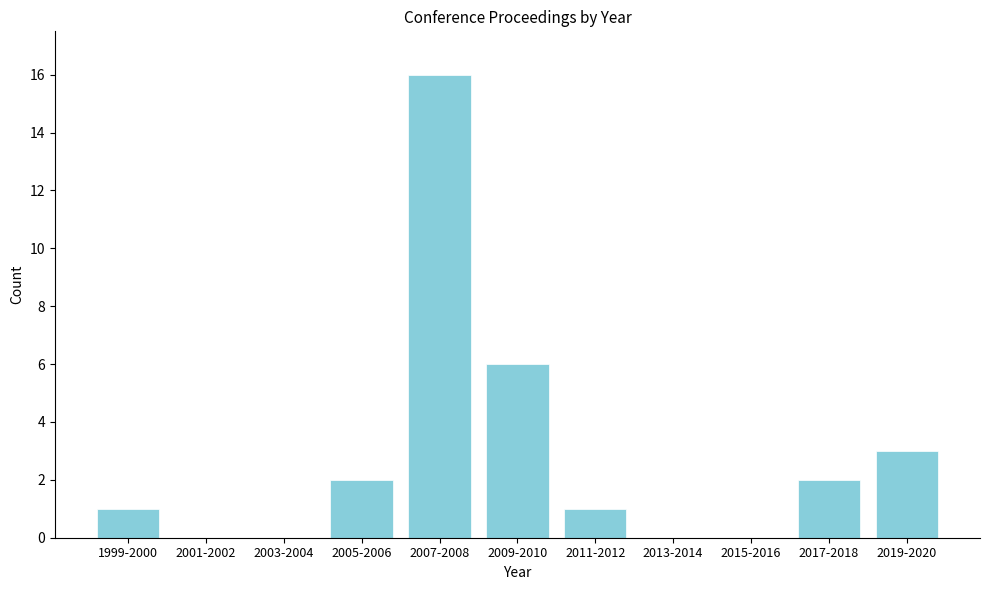

Reading right to left, list all the values displayed in this chart.

2019-2020=3	2017-2018=2	2015-2016=0	2013-2014=0	2011-2012=1	2009-2010=6	2007-2008=16	2005-2006=2	2003-2004=0	2001-2002=0	1999-2000=1